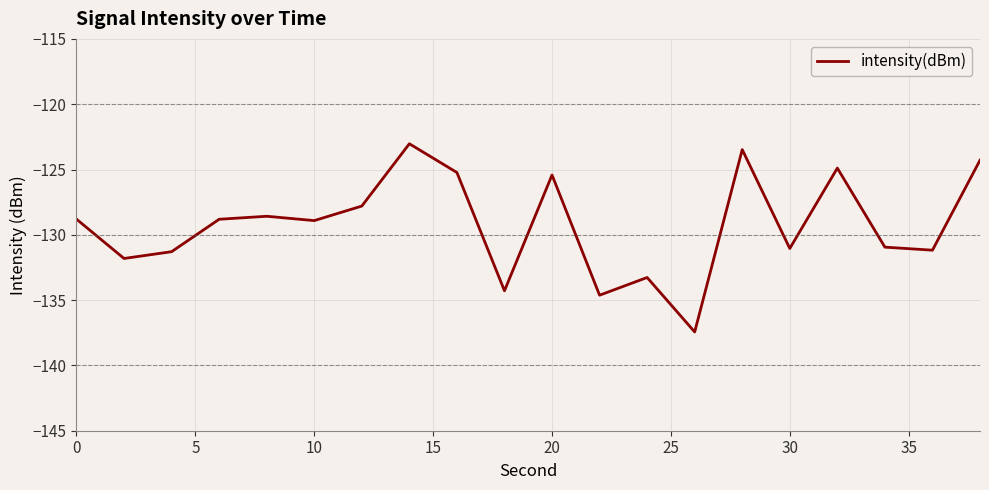

What is the difference between the maximum and minimum values?

14.4